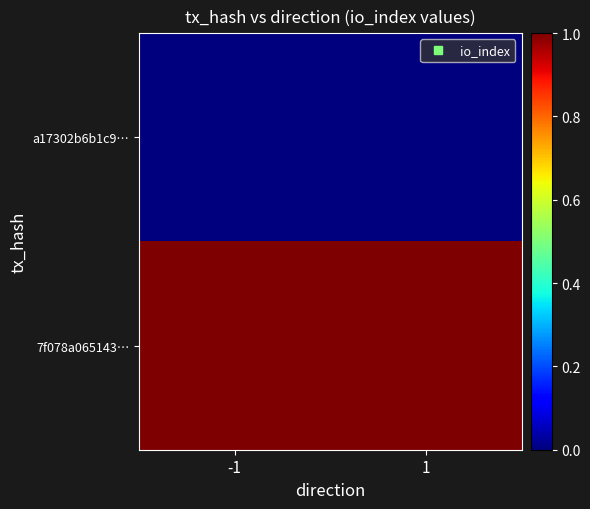

Which category has the highest value across all series?

-1